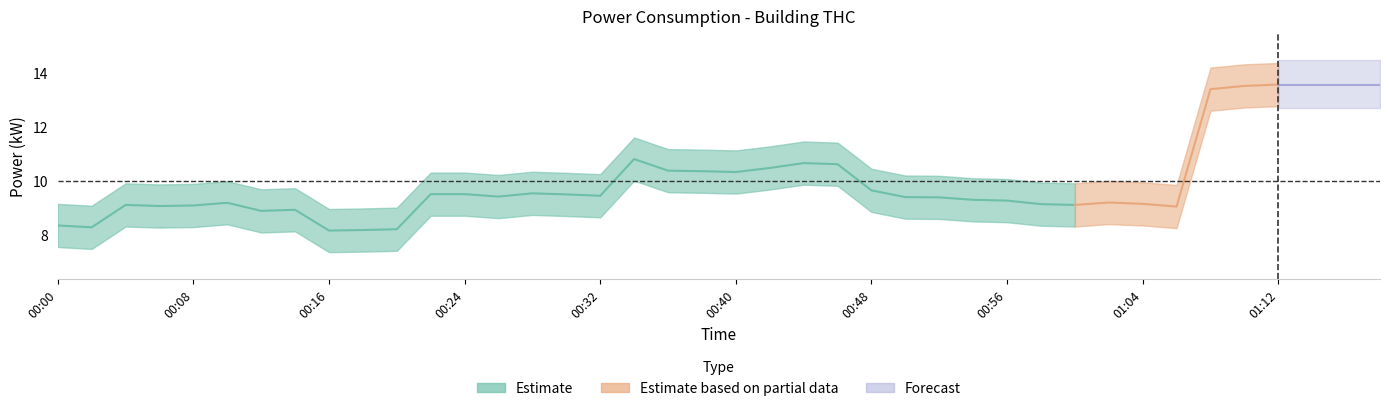

What is the label of the 33rd point from the left?

01:04